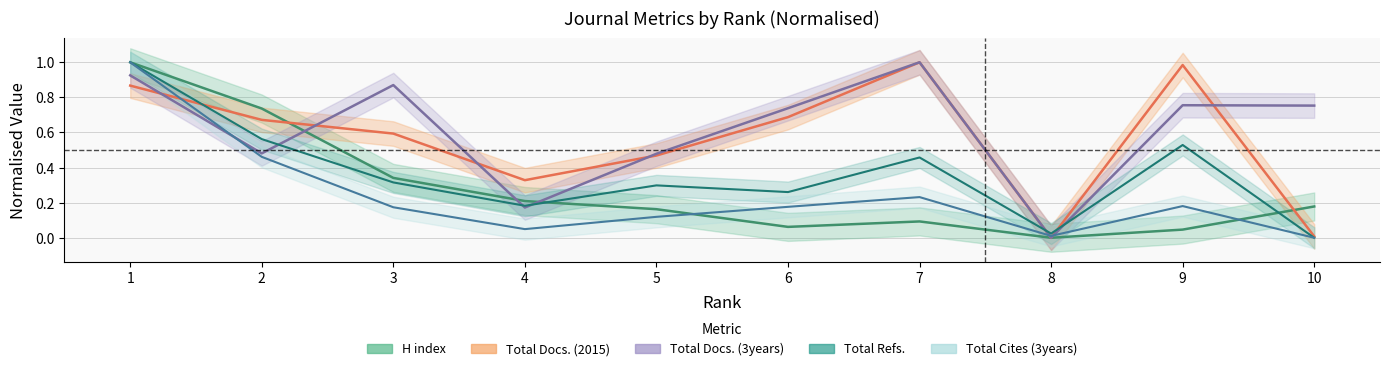

What is the average value of the Total Docs. (3years) series?

0.6